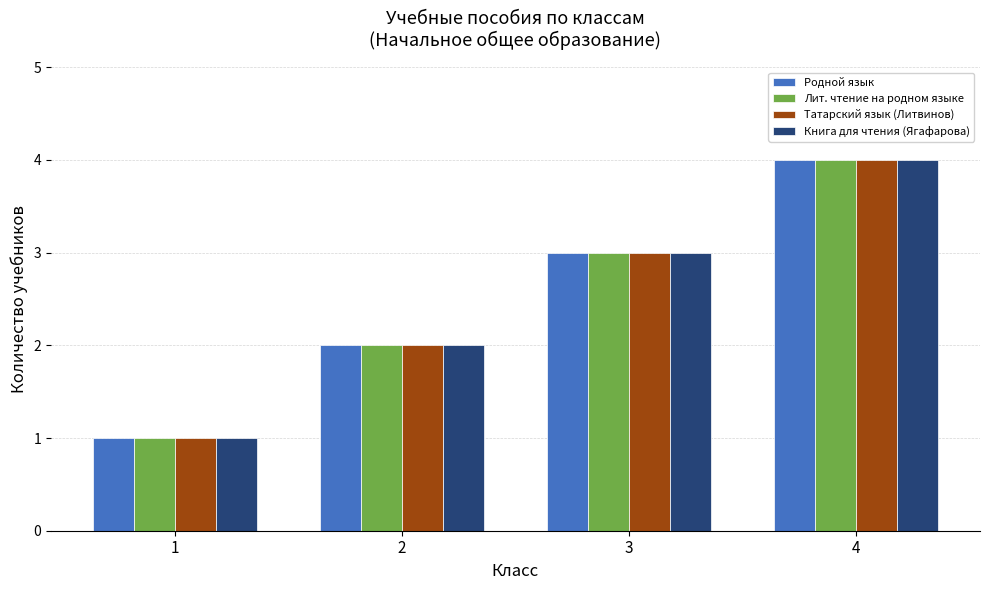

Count the number of categories in the chart.

4